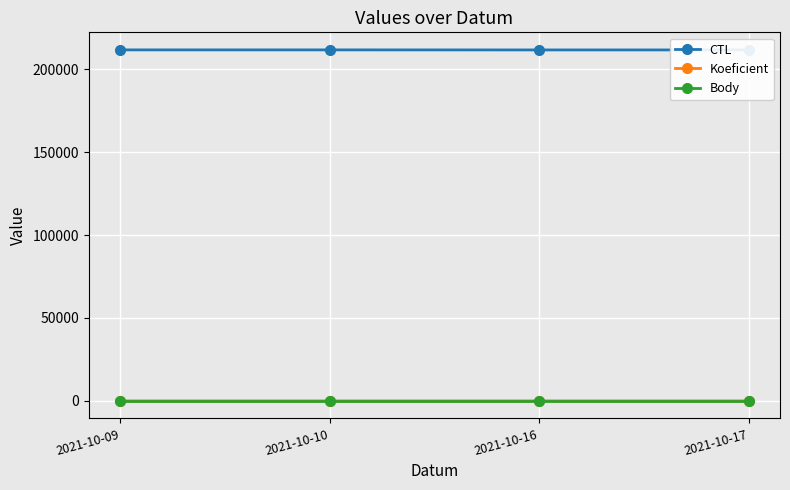

Does the chart display data point markers on the line(s)?

Yes